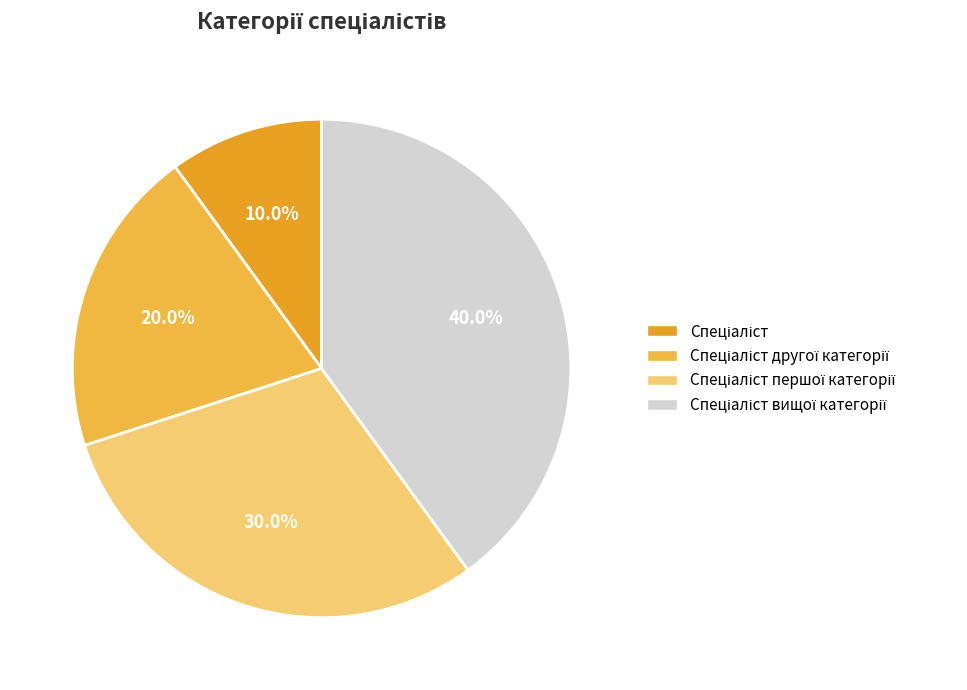

Is there any slice that represents more than half of the pie?

No